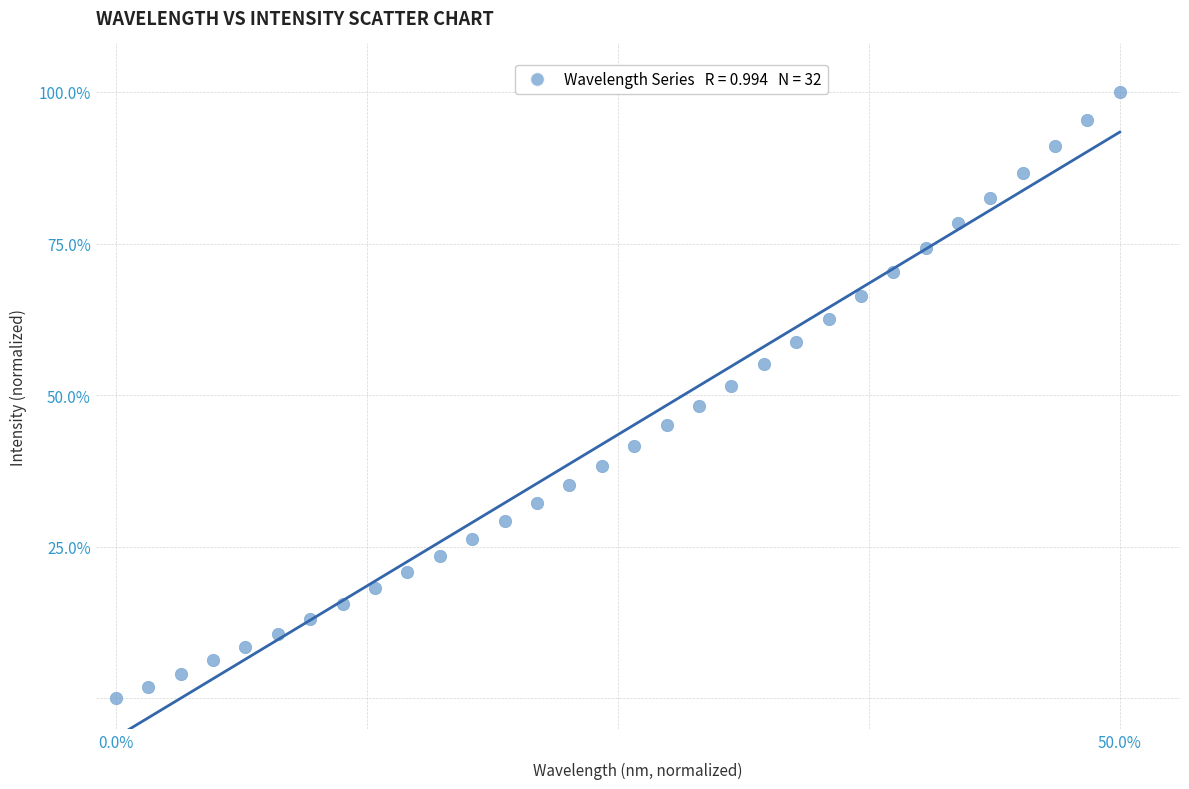

What is the range of Y values (max minus min)?

100.0